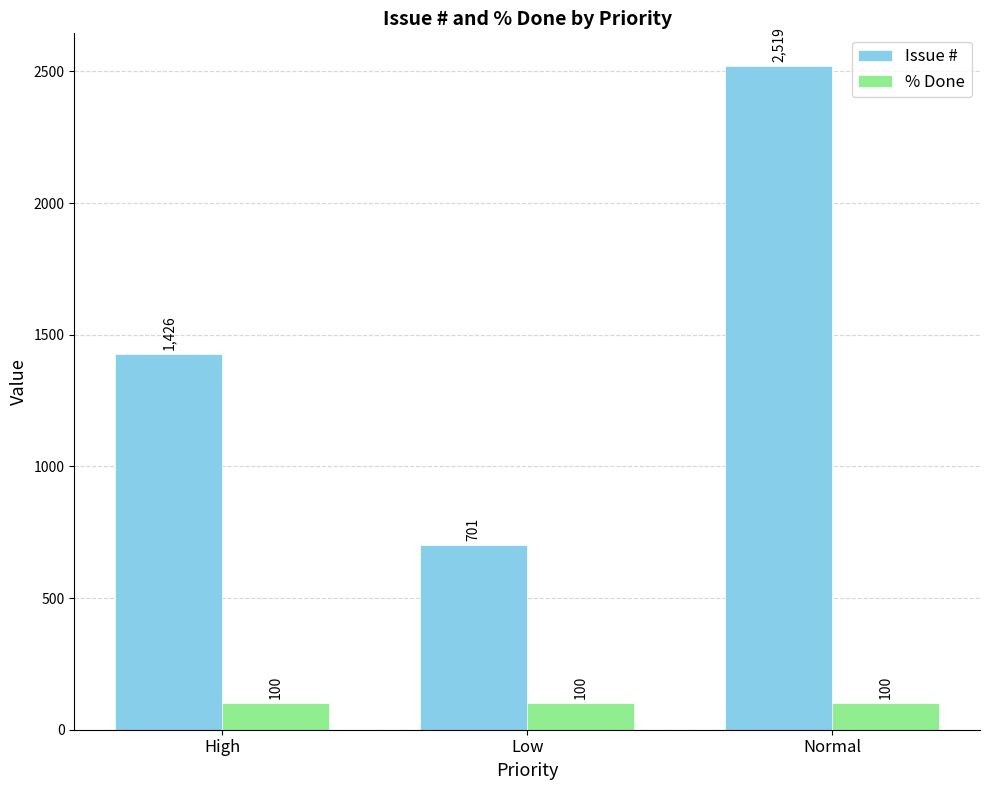

What is the label of the 2nd bar from the right?

Low